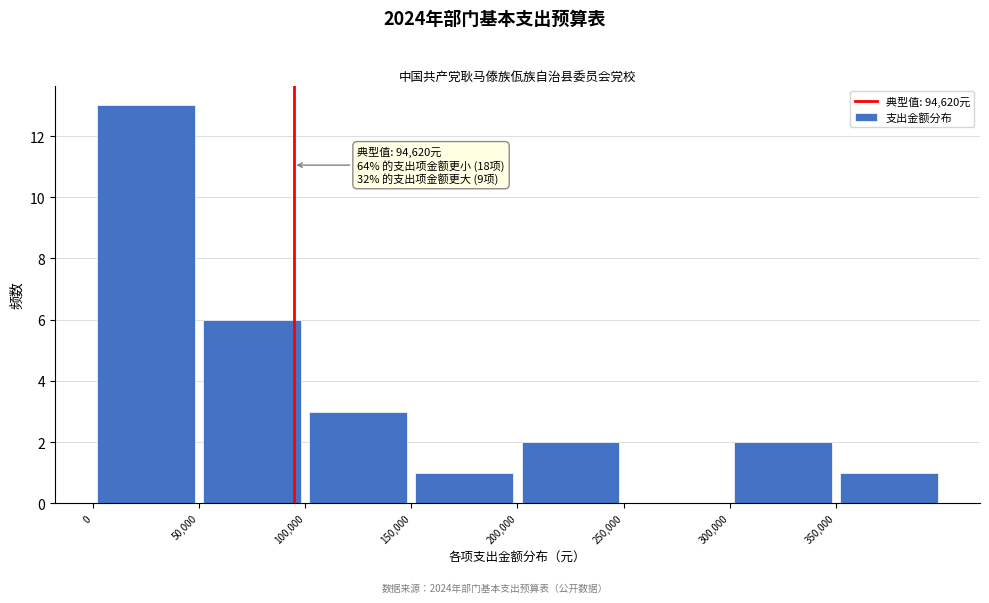

Over which range of the x-axis is the bar tallest?

0 to 50000